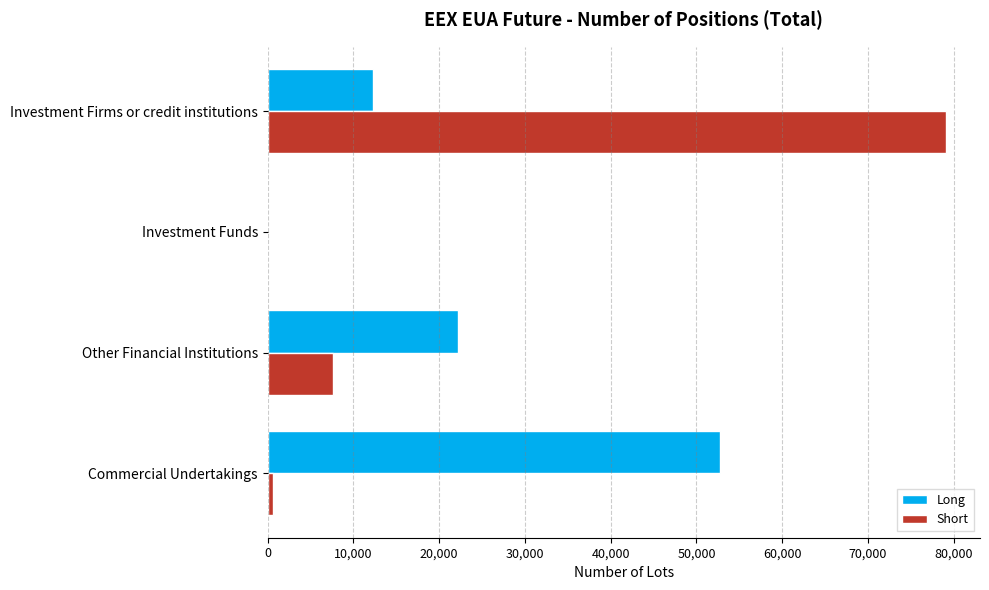

What is the sum of the Long values at Investment Firms or credit institutions and Other Financial Institutions?

34568